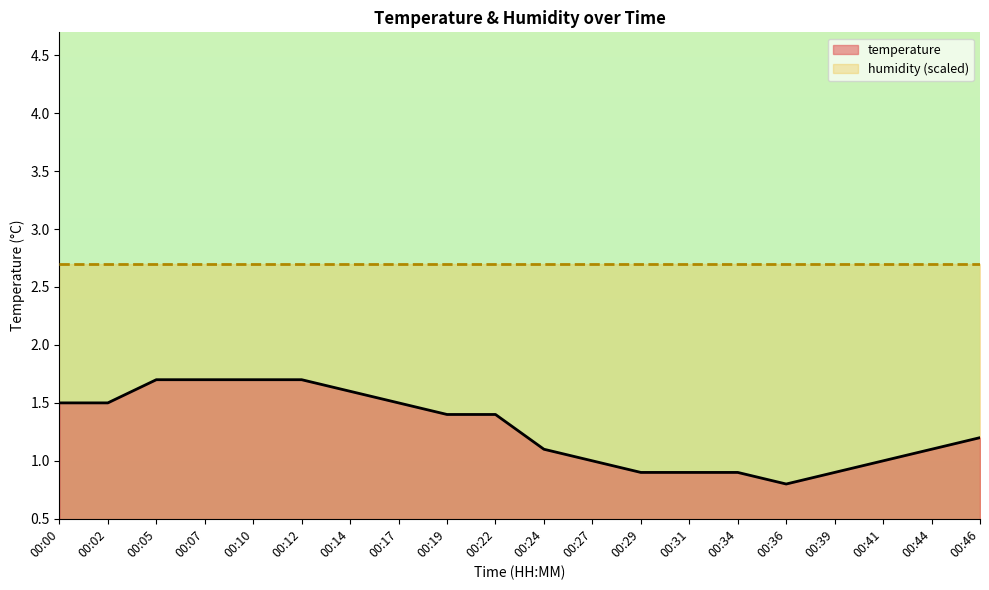

True or false: the data shows 1.7 at 00:07.

True